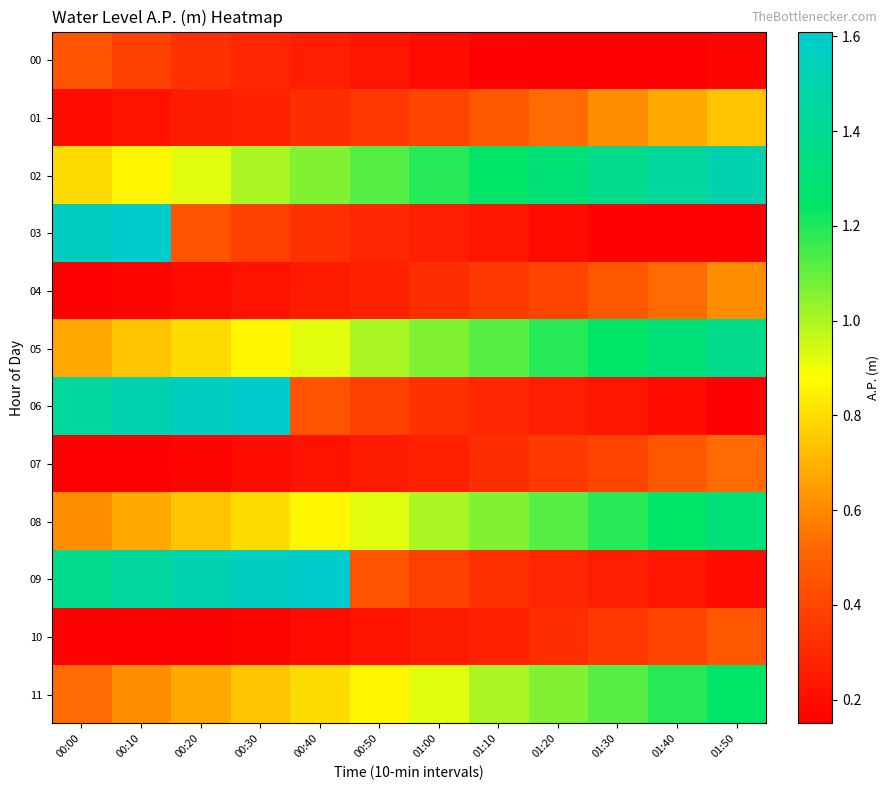

What is the difference between the highest and lowest values at 01:30?

1.2